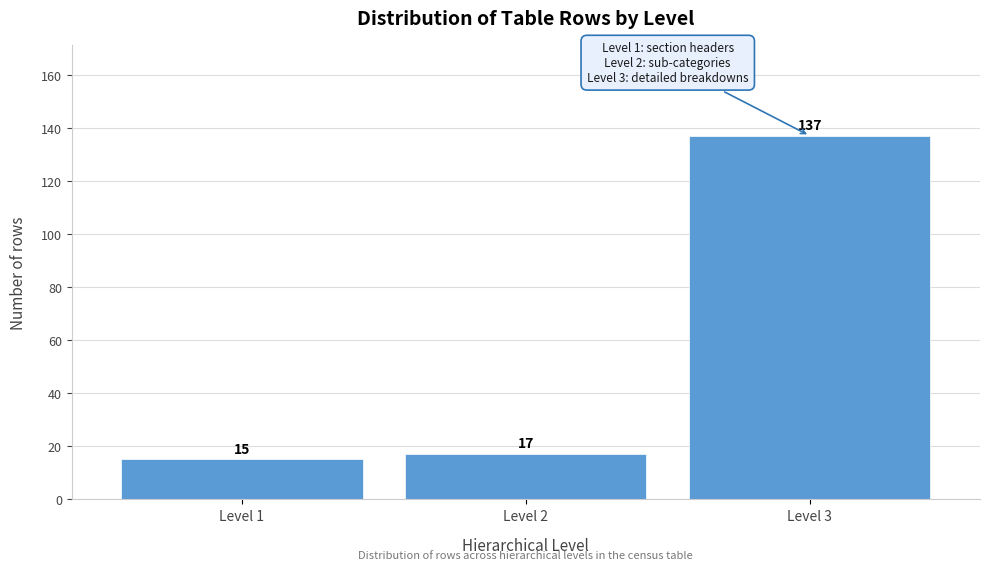

Reading left to right, transcribe all the data shown in this chart.

Level 1=15	Level 2=17	Level 3=137